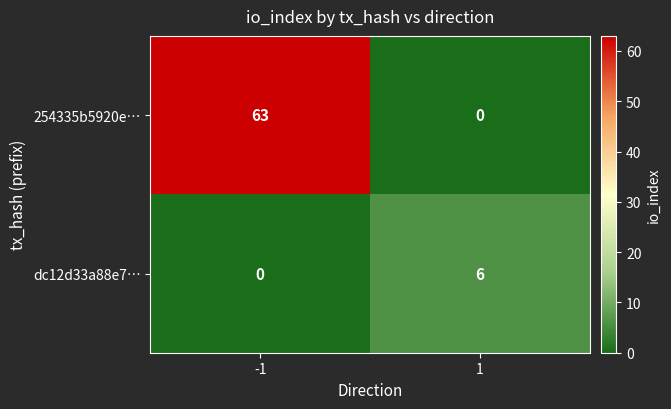

How many positive values does the dc12d33a88e7… series have?

1